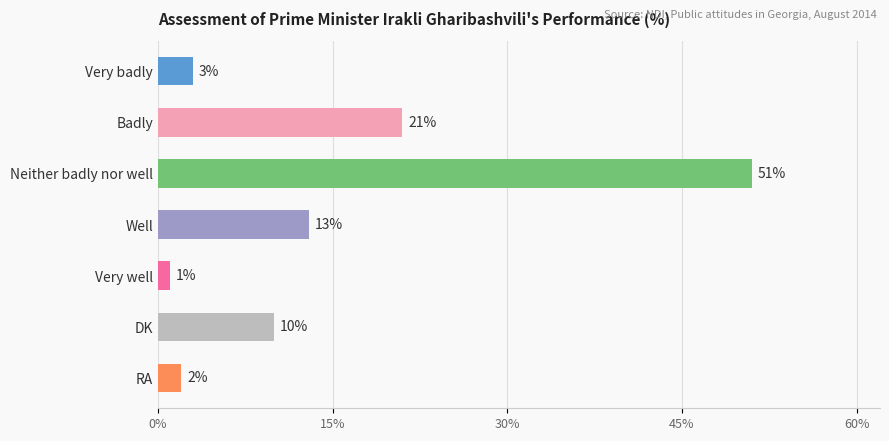

What is the label of the 3rd bar from the top?

Neither badly nor well